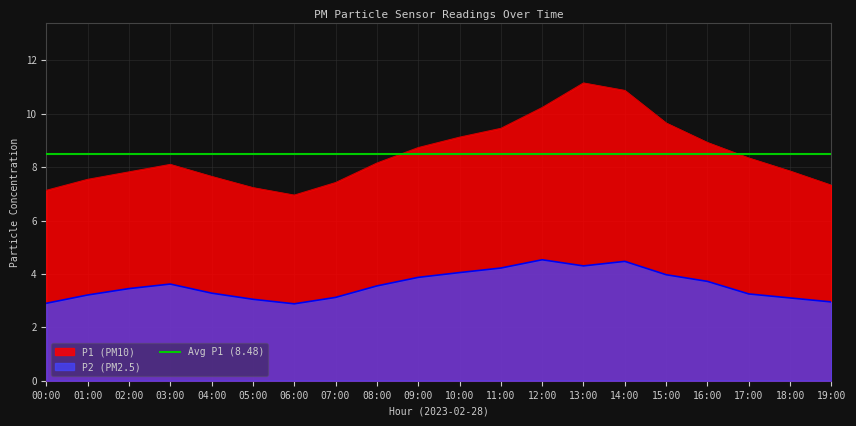

What is the sum of all P1 values?

169.6